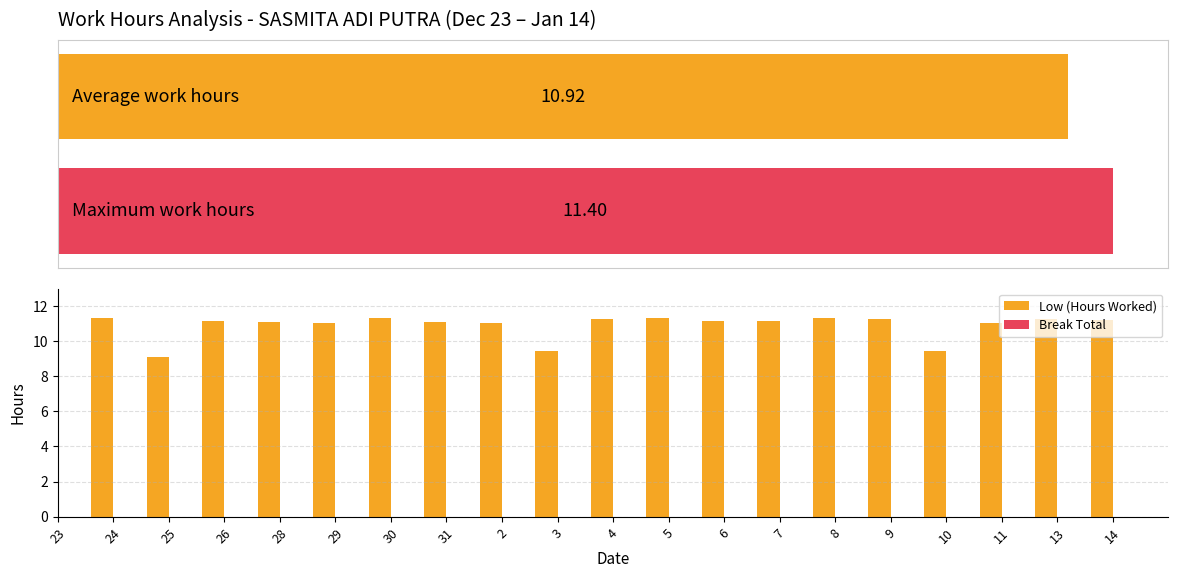

Where is Break Total nearest to the value 0?

23